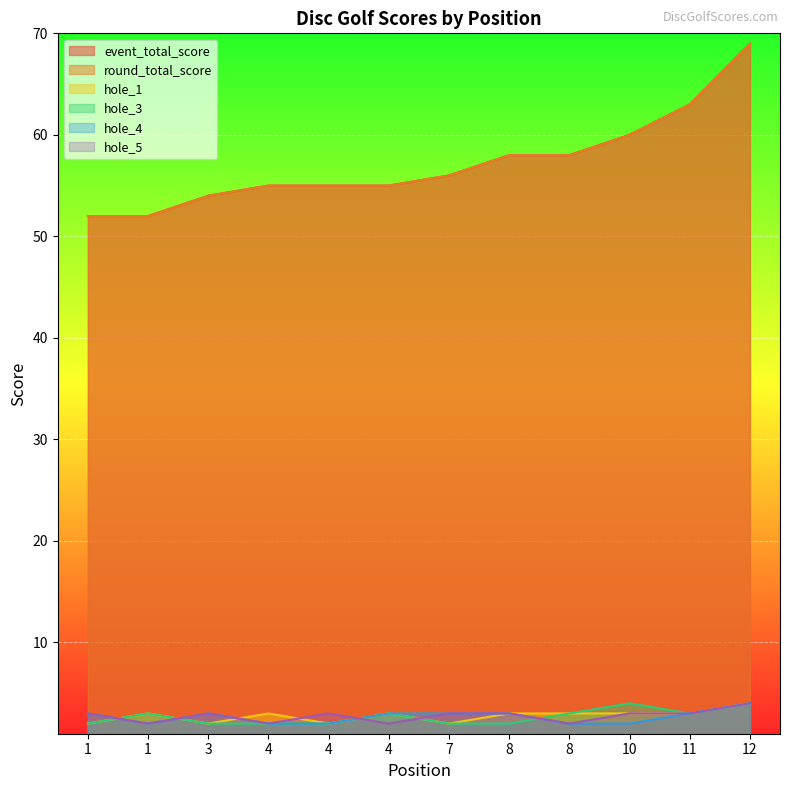

True or false: event_total_score and round_total_score cross at least once.

False